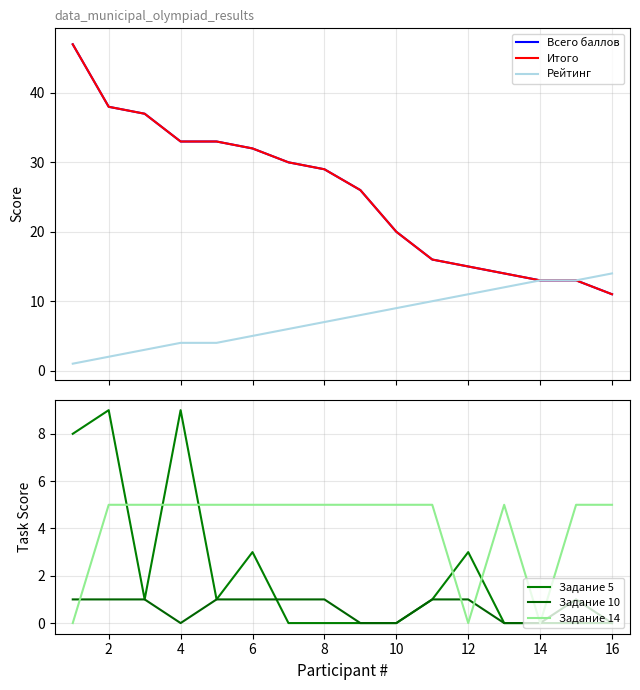

What are all the series names shown in the legend?

Всего баллов, Итого, Рейтинг, Задание 5, Задание 10, Задание 14